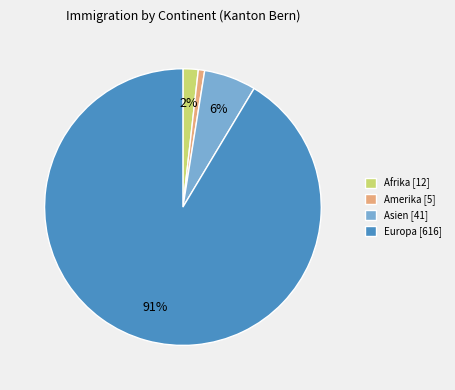

The Afrika [12] slice represents 14% of the pie. True or false?

False